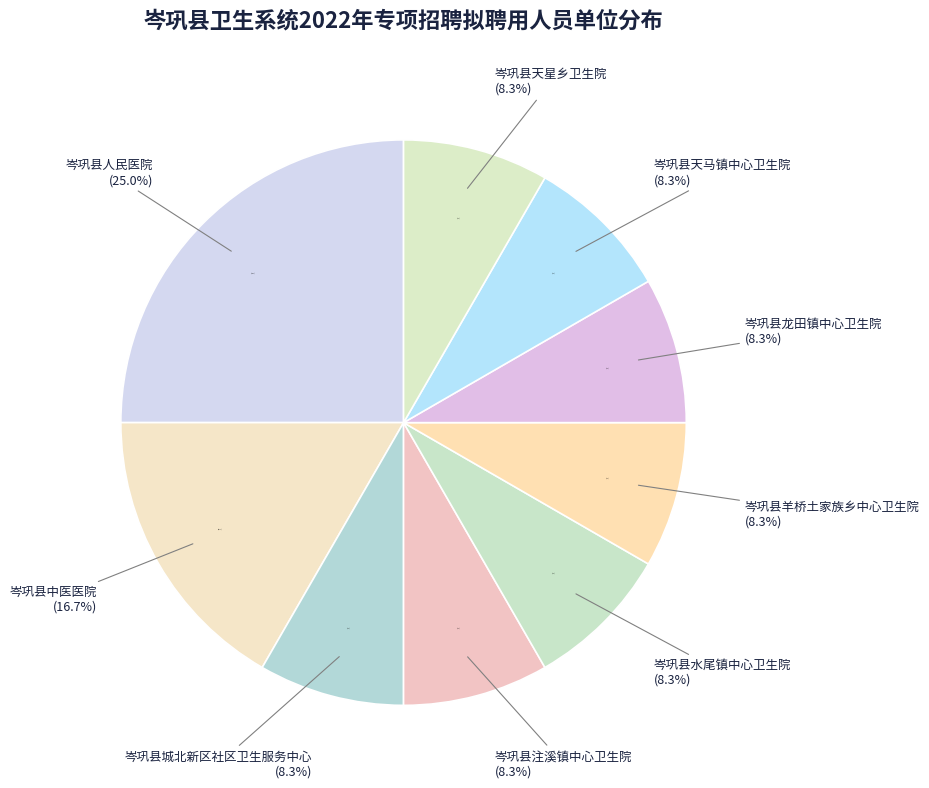

Does 岑巩县城北新区社区卫生服务中心 account for over 50% of the chart?

No